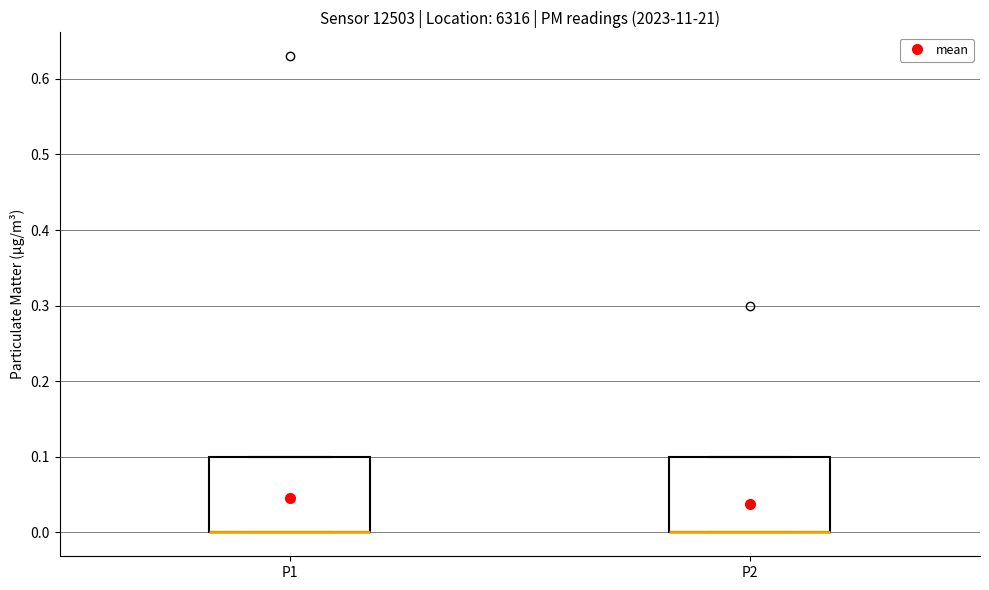

Reading left to right, transcribe this box plot: for each box, give where its median line is, the range the box spans, and where its two whiskers end, as read against the y-axis. The values are not printed on the chart, so give them approximately, as read against the axis.

P1: median 0.0 (drawn on the box's lower edge), box 0.0 to 0.1, whiskers 0.0 to 0.1
P2: median 0.0 (drawn on the box's lower edge), box 0.0 to 0.1, whiskers 0.0 to 0.1